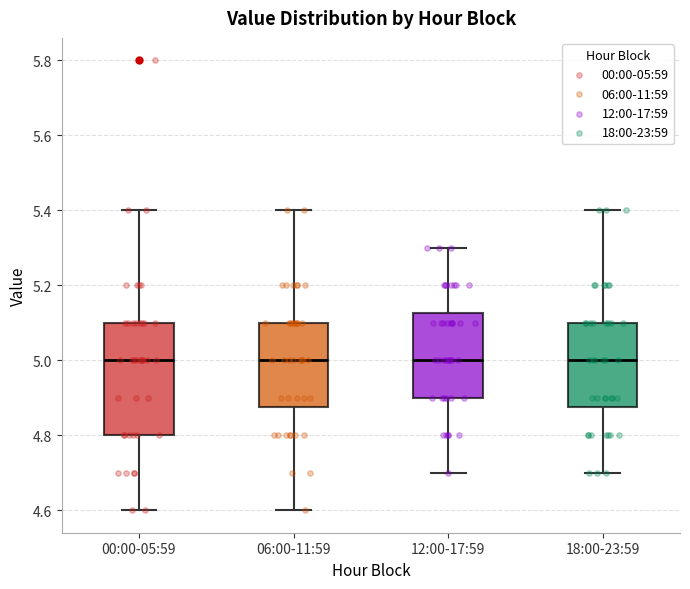

Where does the upper whisker of the box for 00:00-05:59 end on the y-axis? The values are not printed on the chart, so give them approximately, as read against the axis.

5.40